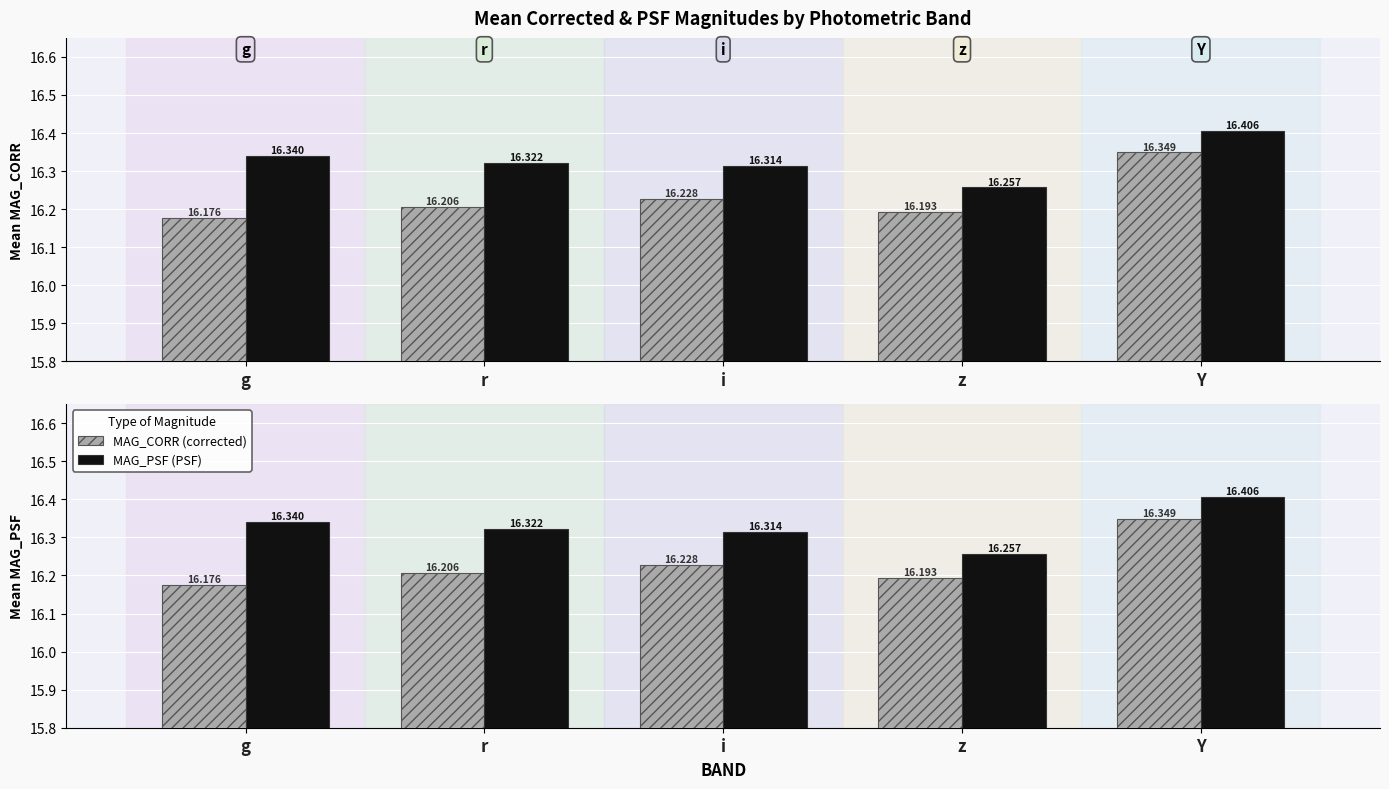

What is the difference between the highest and lowest values at g?

0.2